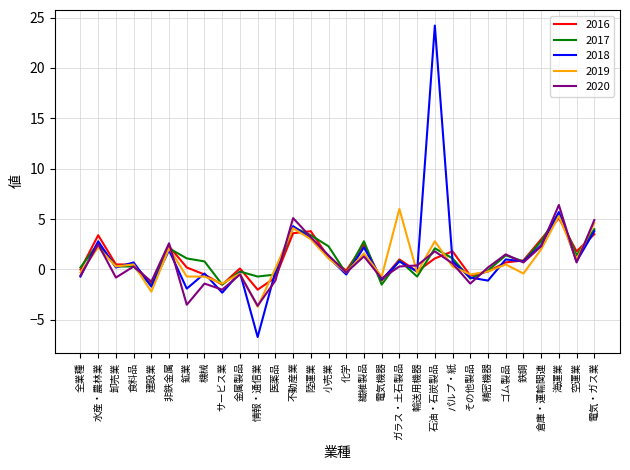

True or false: 2018 has a value of -6.7 at 情報・通信業.

True